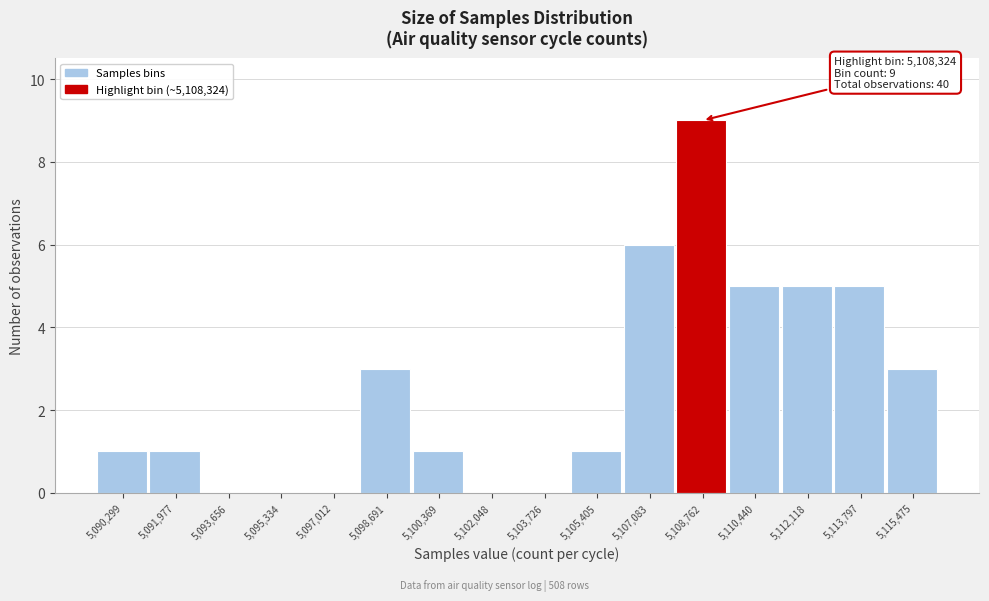

Which range on the x-axis has the tallest bar?

5108000 to 5109600